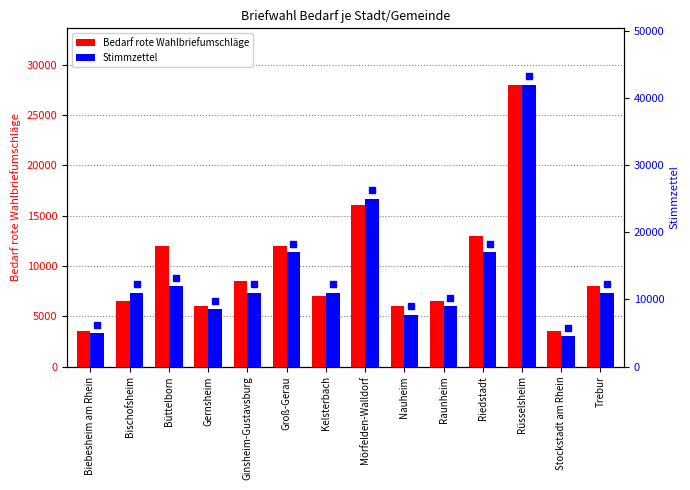

List the labels in order of Bedarf rote Wahlbriefumschläge value, largest first.

Rüsselsheim, Mörfelden-Walldorf, Riedstadt, Büttelborn, Groß-Gerau, Ginsheim-Gustavsburg, Trebur, Kelsterbach, Bischofsheim, Raunheim, Gernsheim, Nauheim, Biebesheim am Rhein, Stockstadt am Rhein